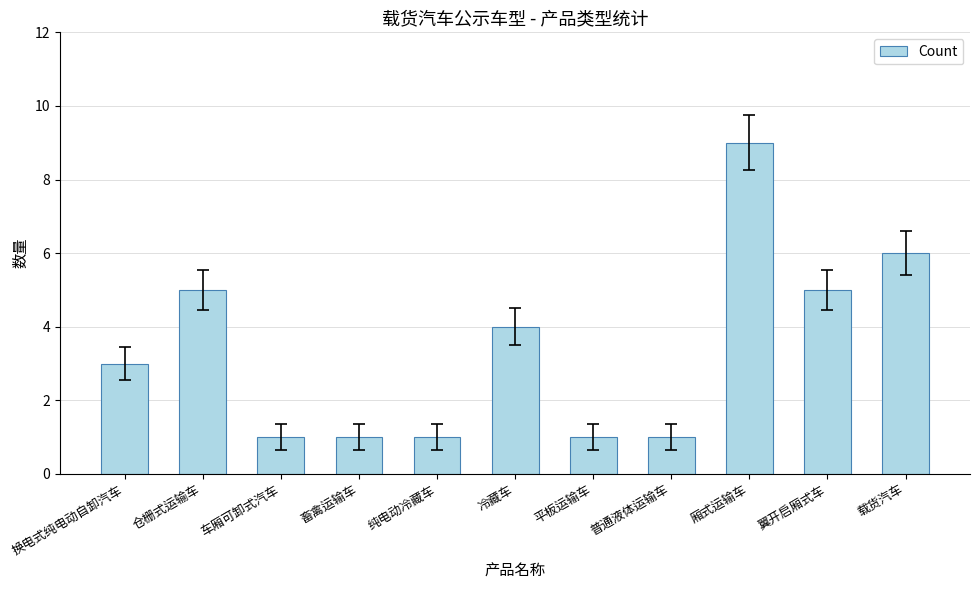

Is it true that the value at 畜禽运输车 is 2?

False